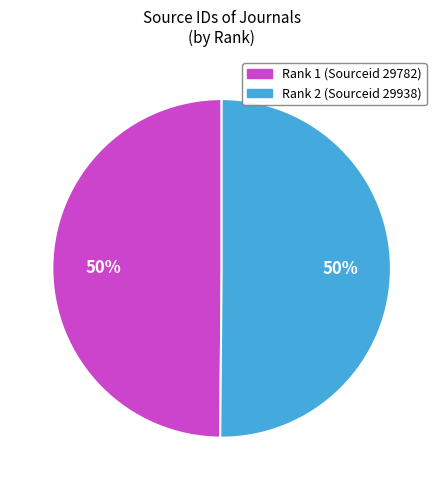

To the nearest percent, what is the average slice percentage?

50%